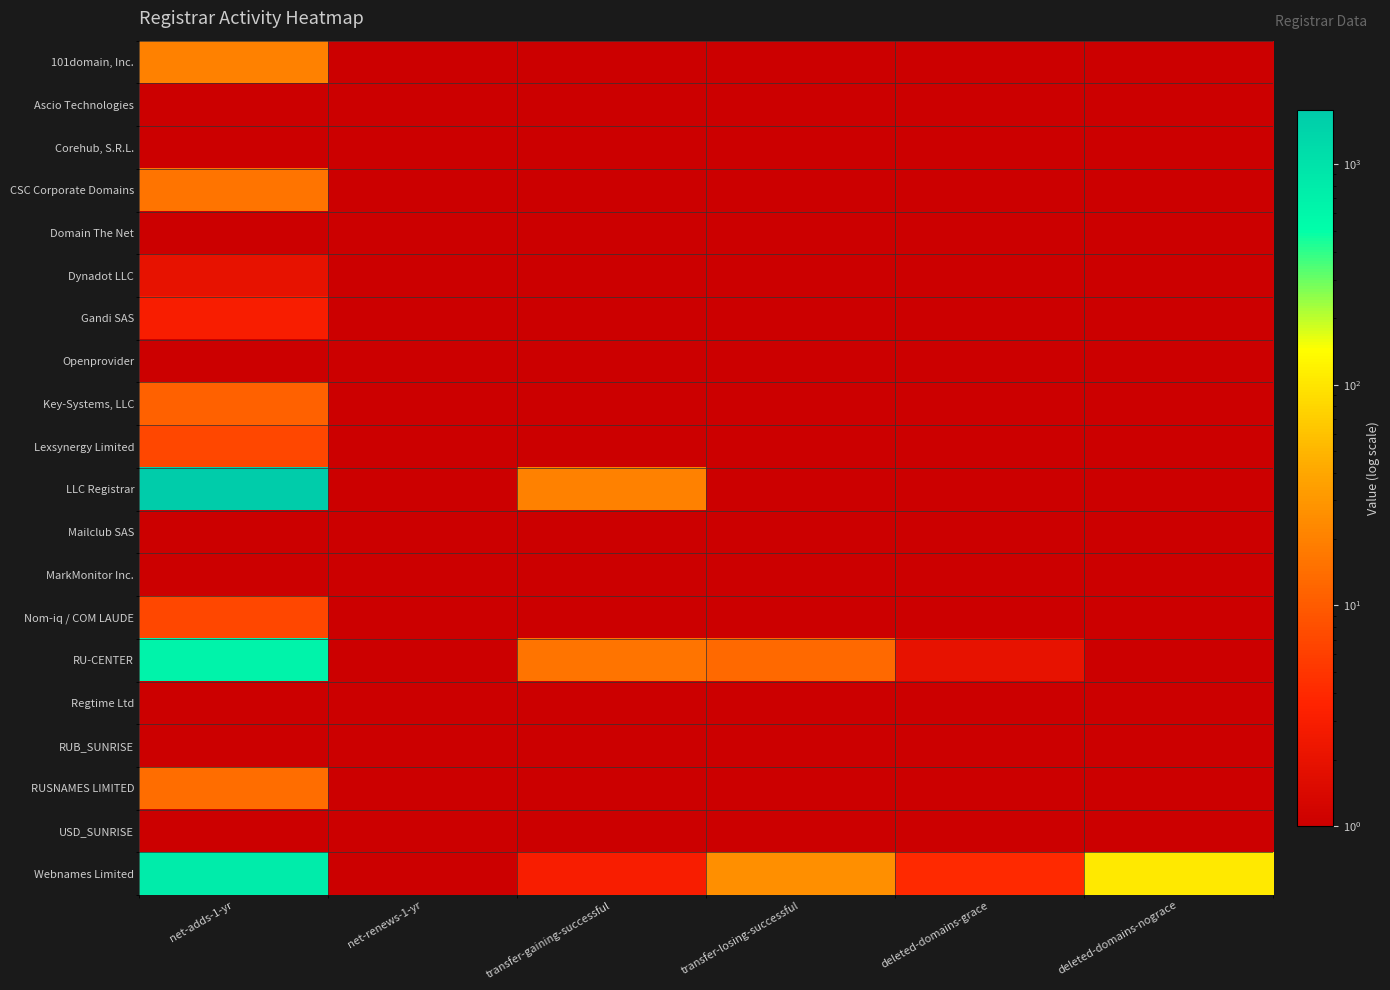

At which category does the chart reach its peak across all series?

net-adds-1-yr